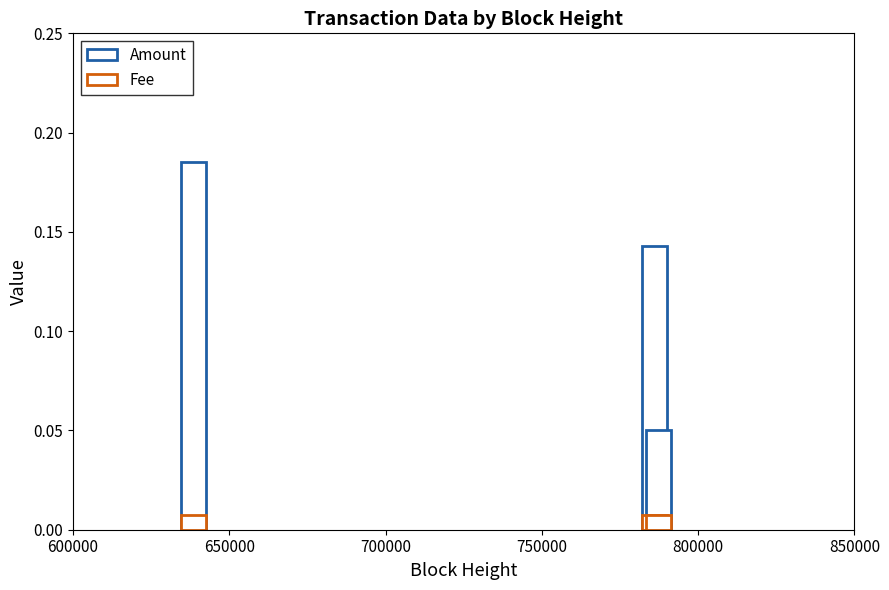

True or false: Amount has a value of 0.1 at 785927.

True